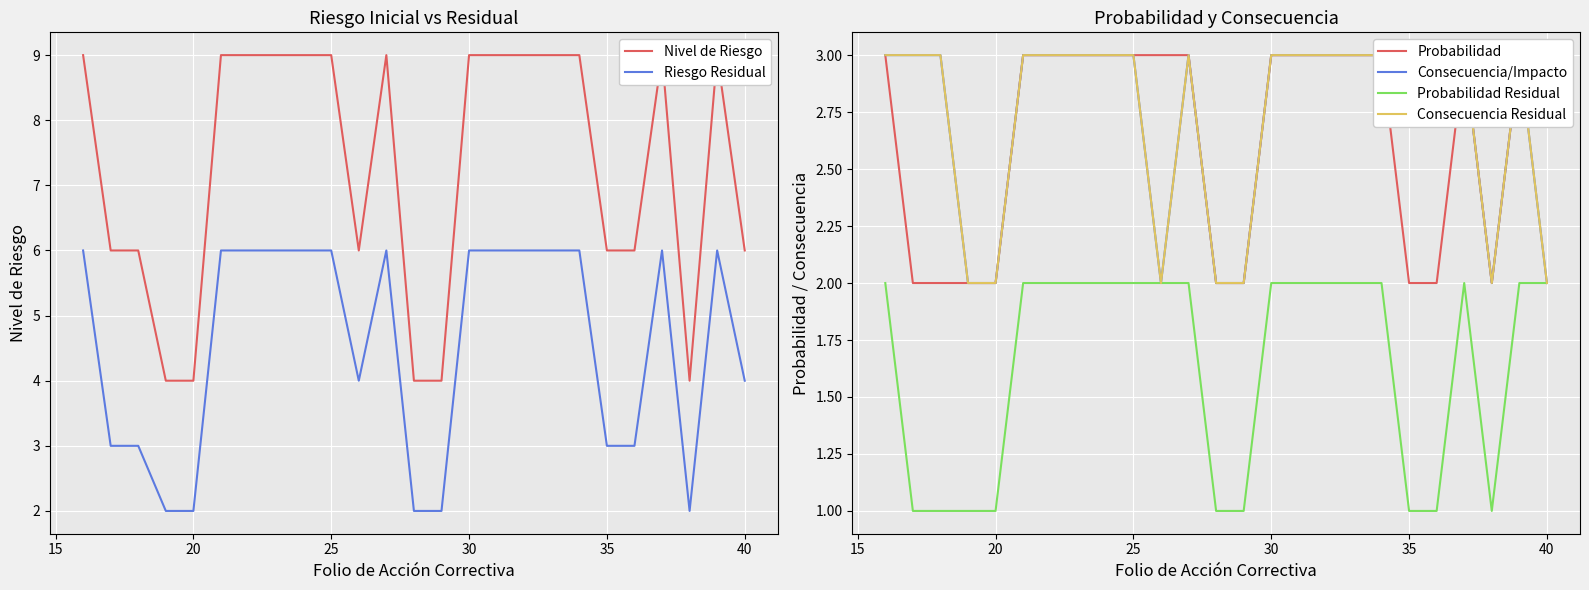

True or false: Probabilidad and Consecuencia Residual cross at least once.

False